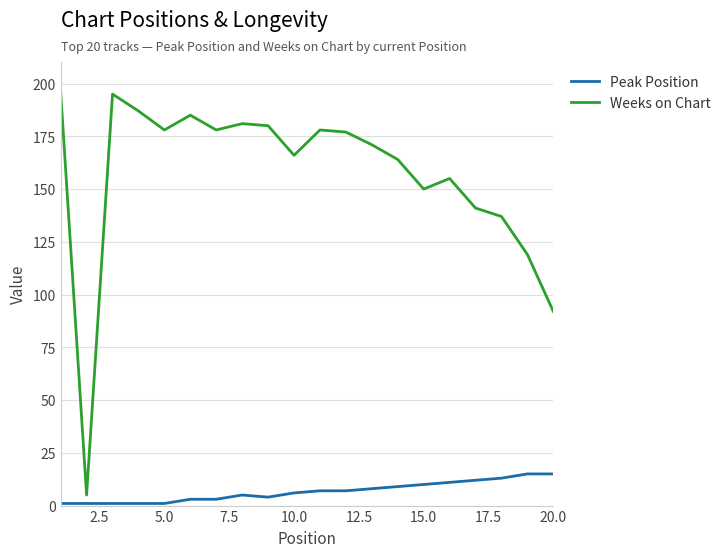

What is the lowest value of the Weeks on Chart series?

5